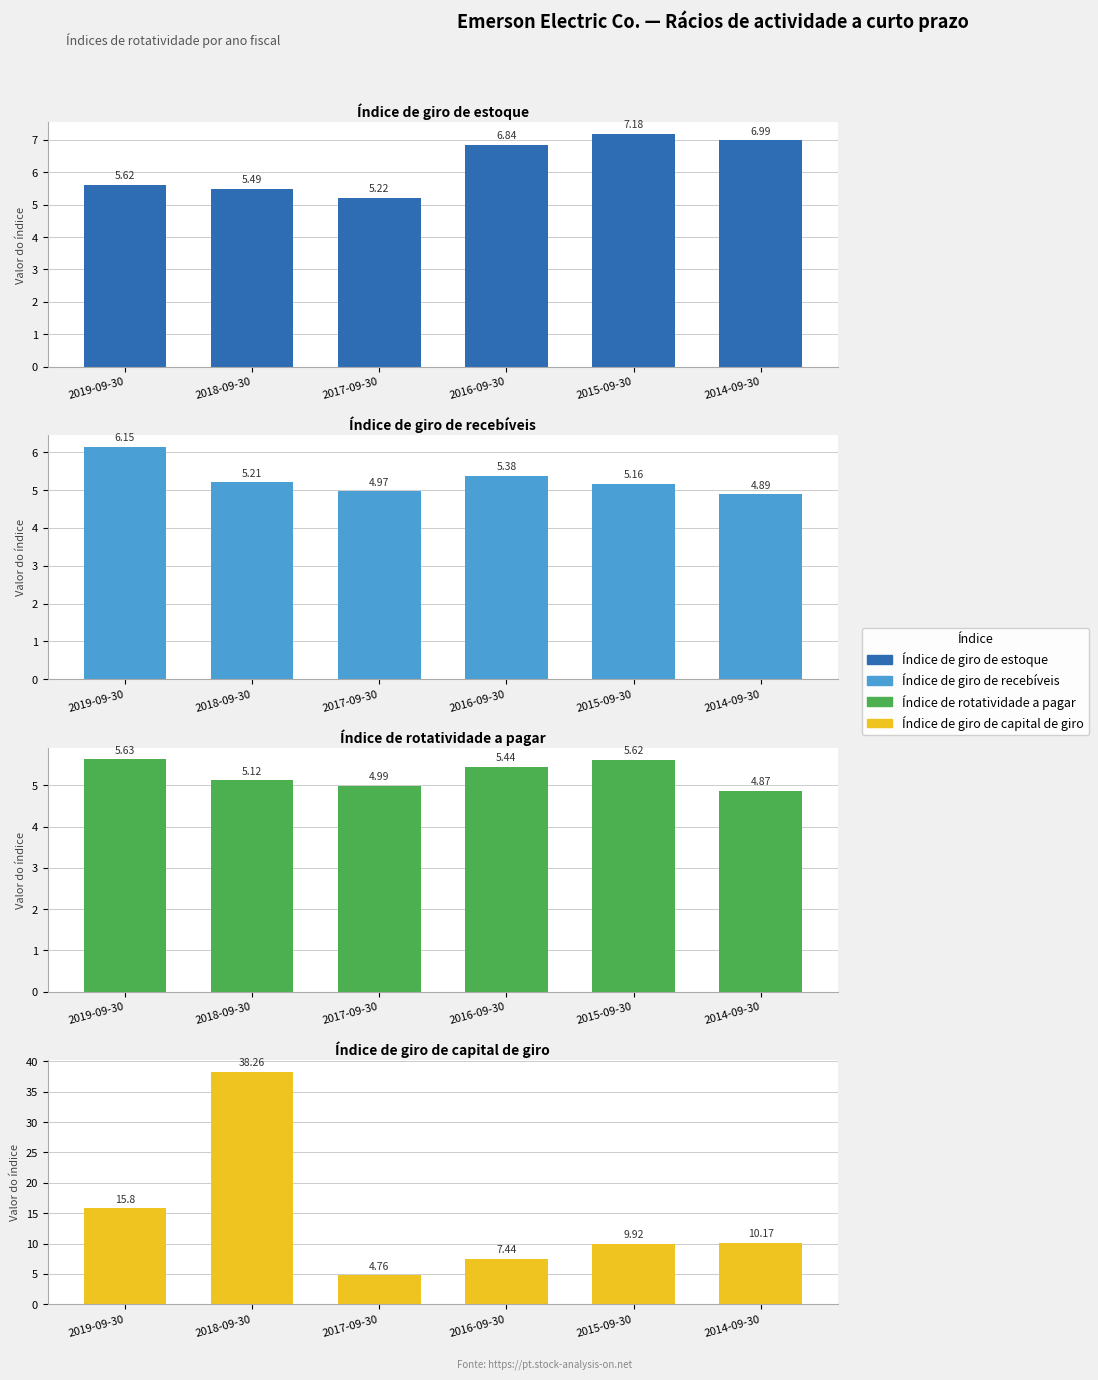

What is the highest value of the Índice de giro de capital de giro series?

38.3